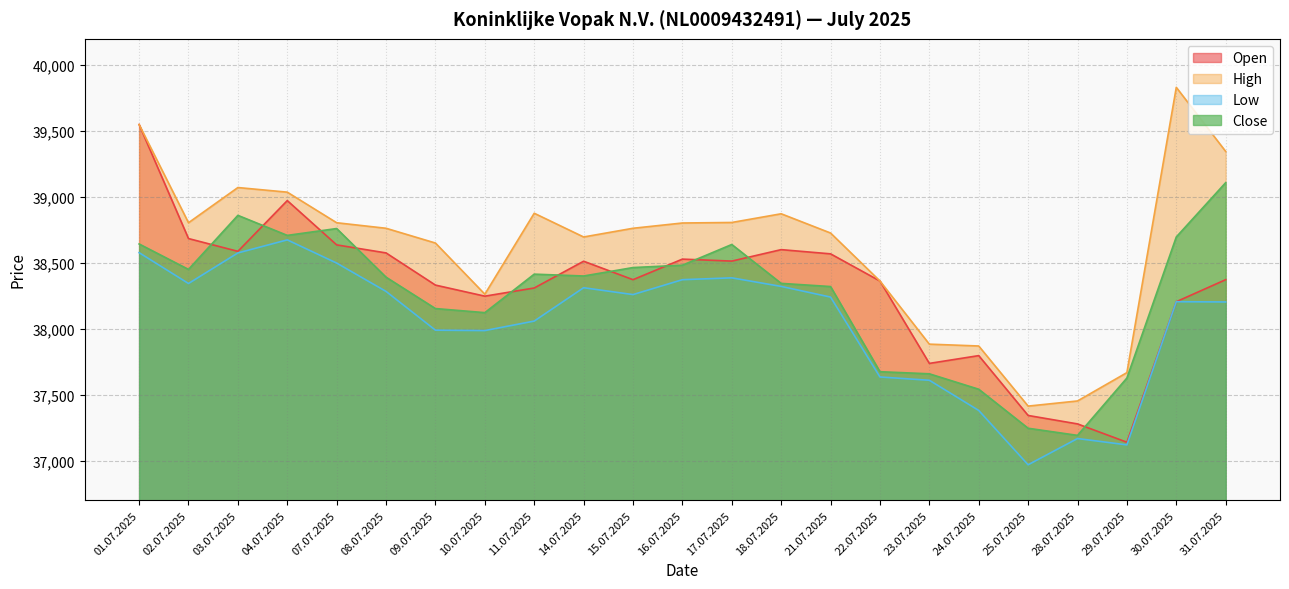

True or false: Close and Low cross at least once.

False